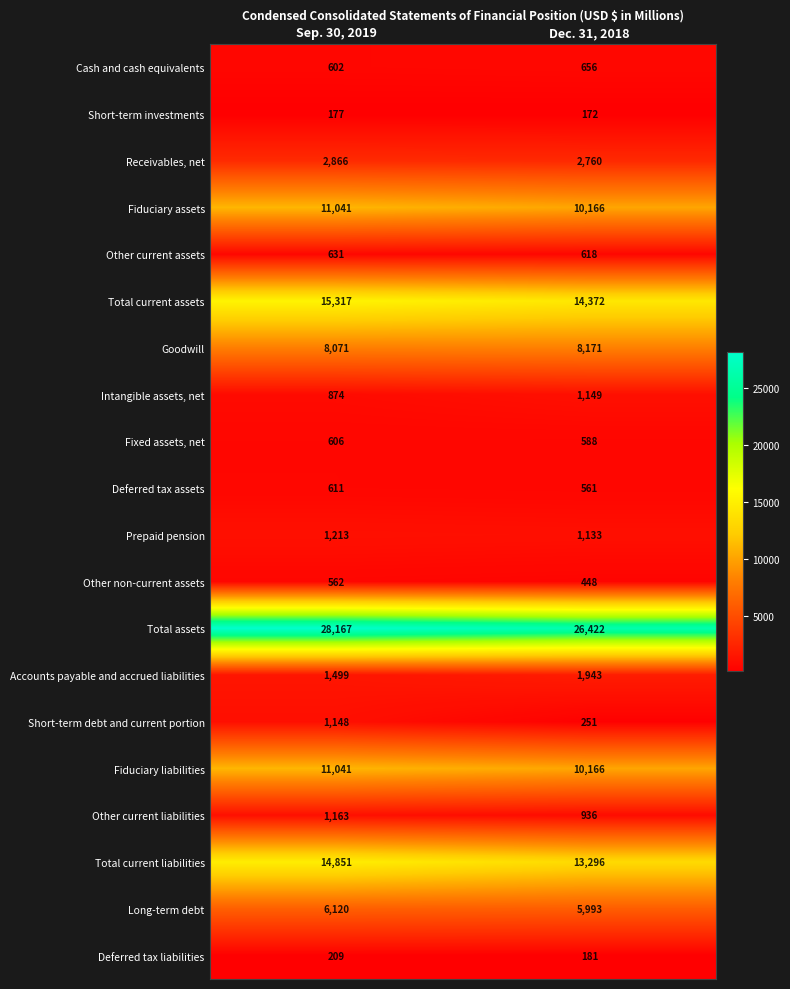

List the labels in order of Other current assets value, largest first.

Sep. 30, 2019, Dec. 31, 2018